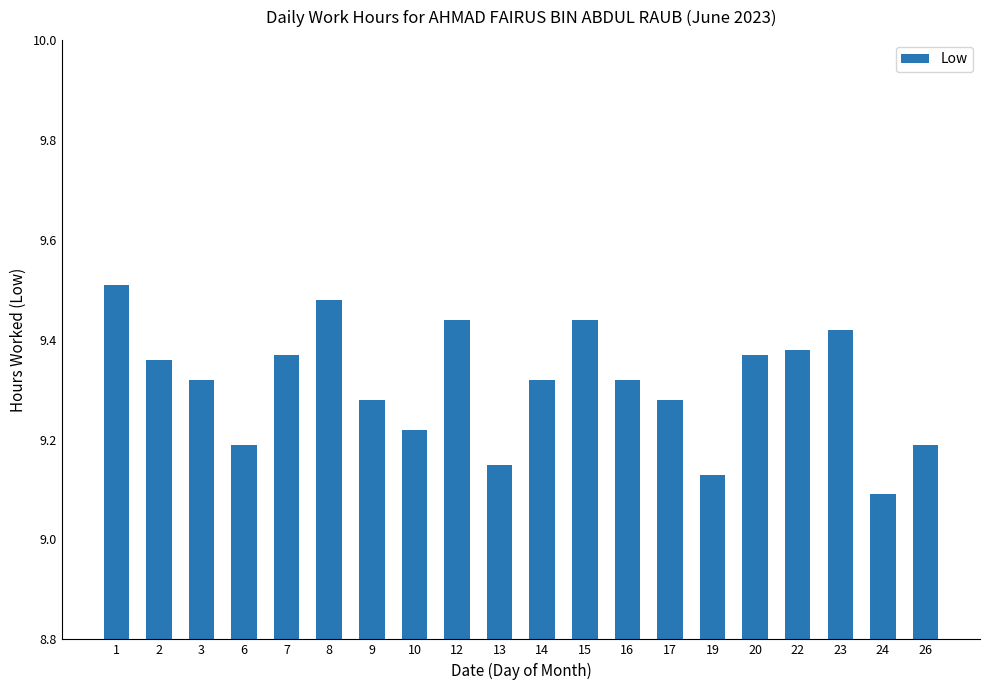

Between 19 and 23, which is larger?

23